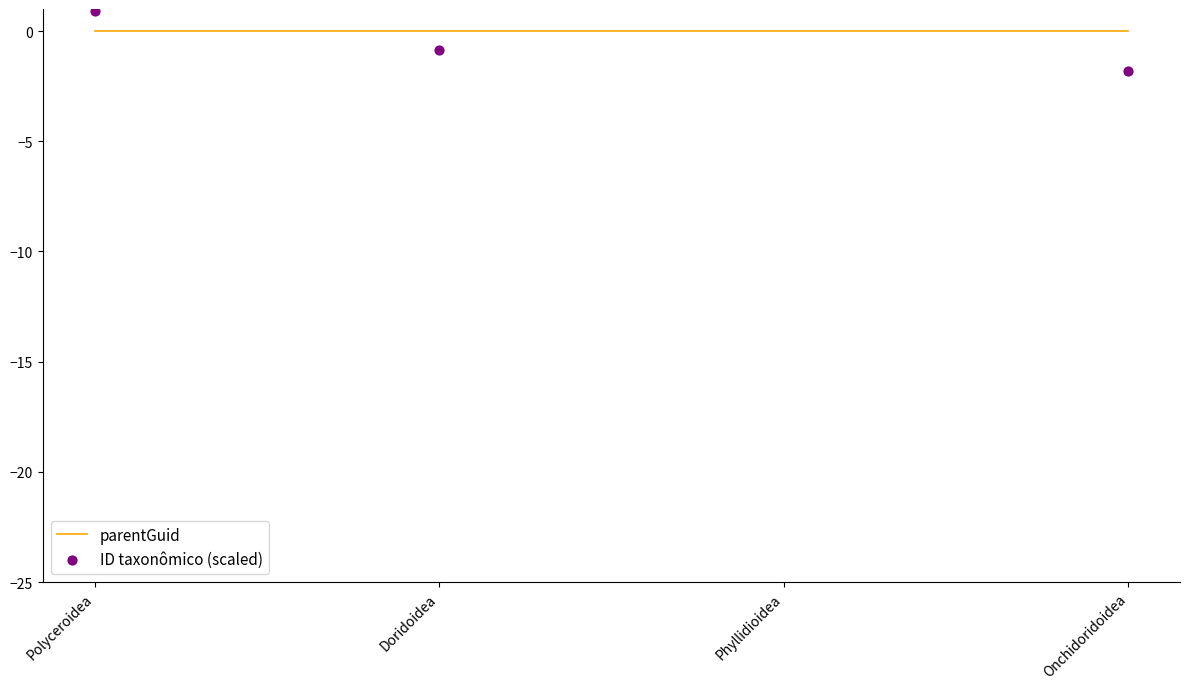

Which series has the widest spread of Y values?

ID taxonômico (scaled)